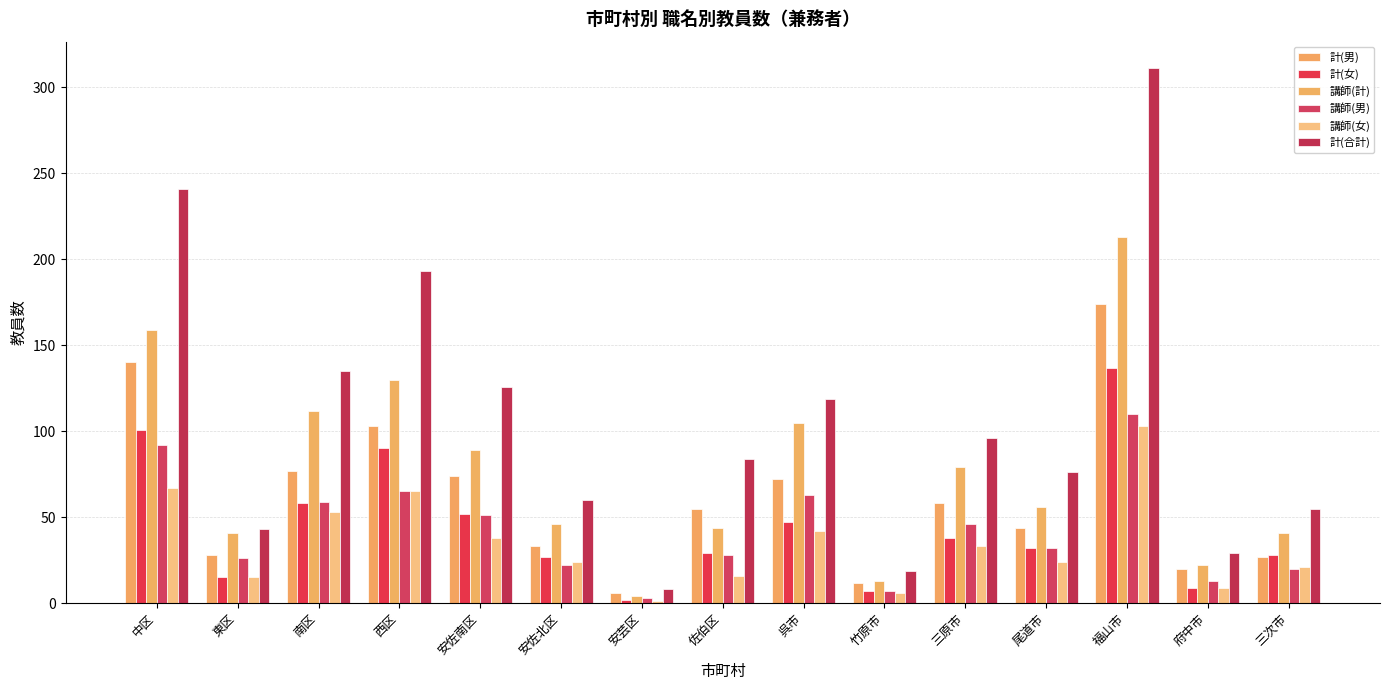

How many series are shown in this chart?

6